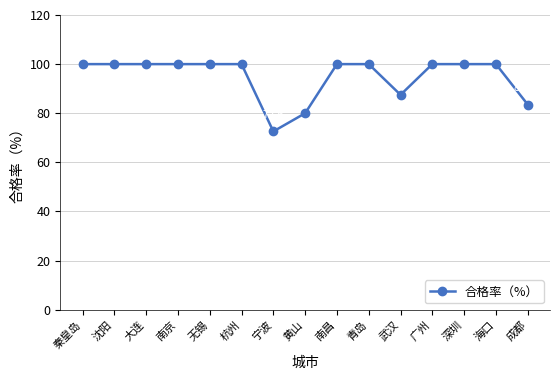

Is it true that the value at 沈阳 is 100.0?

True